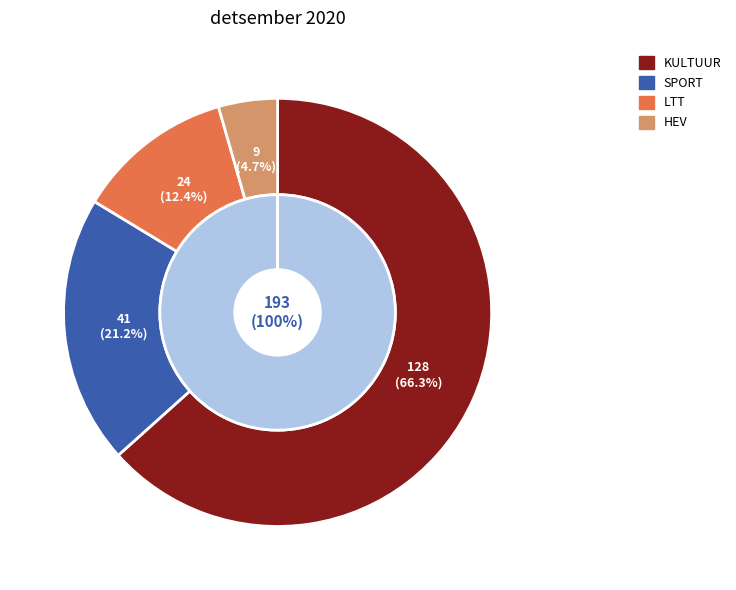

To the nearest percent, what is the average slice percentage?

25%